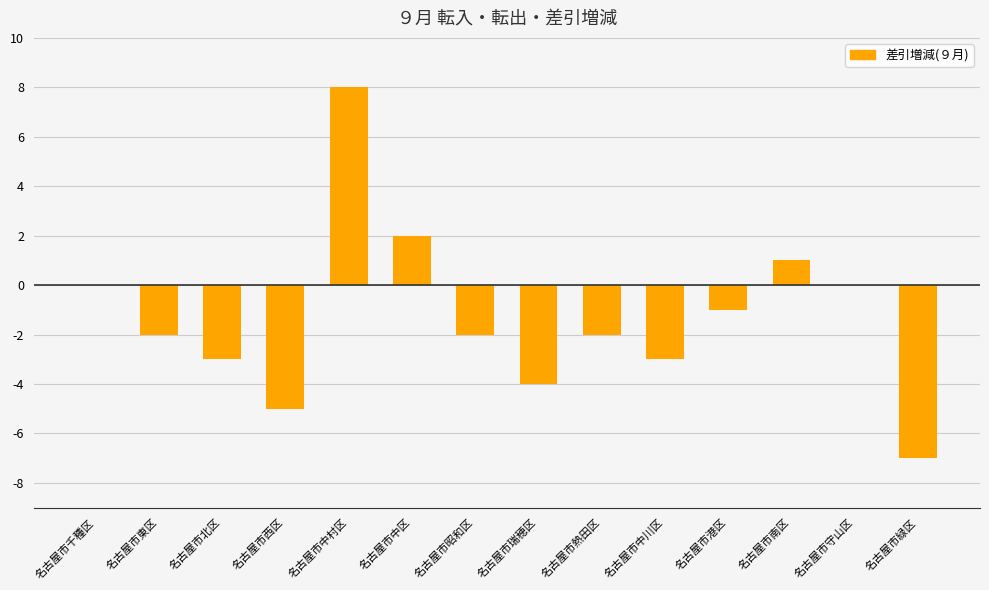

How many series are shown in this chart?

1